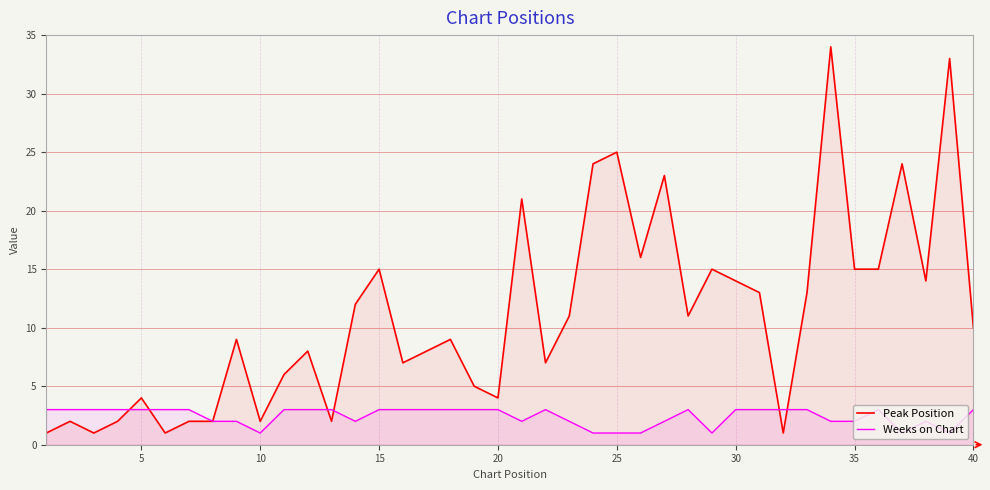

What is the highest value of the Weeks on Chart series?

3